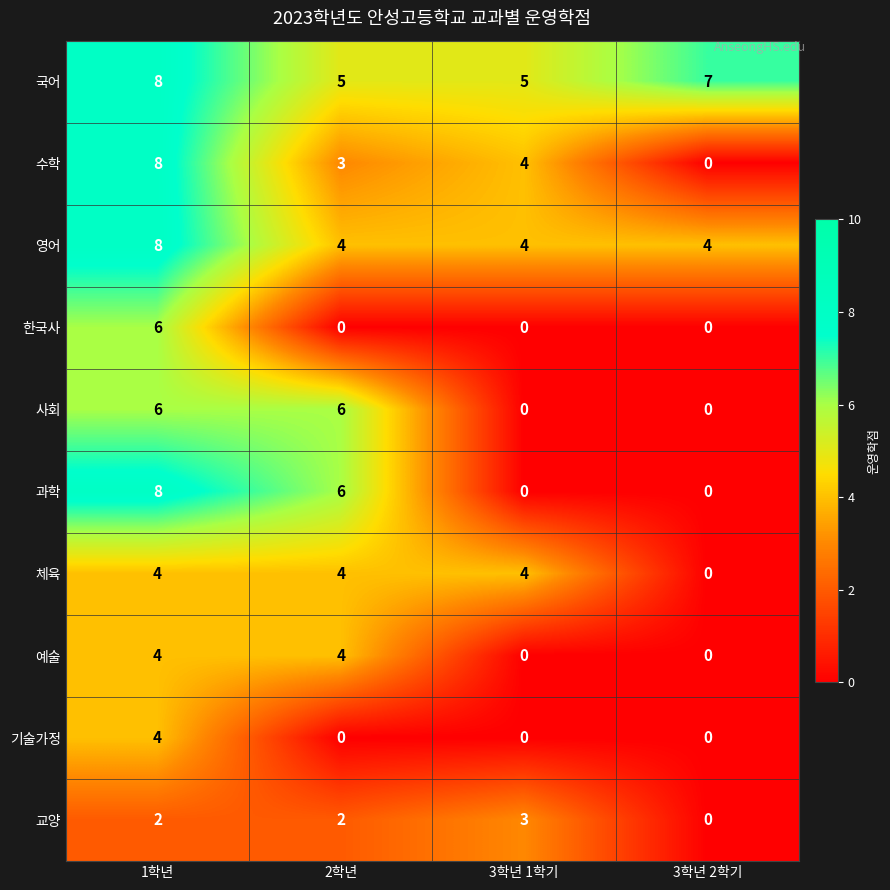

Count the 체육 values in the range 4 to 5.

3